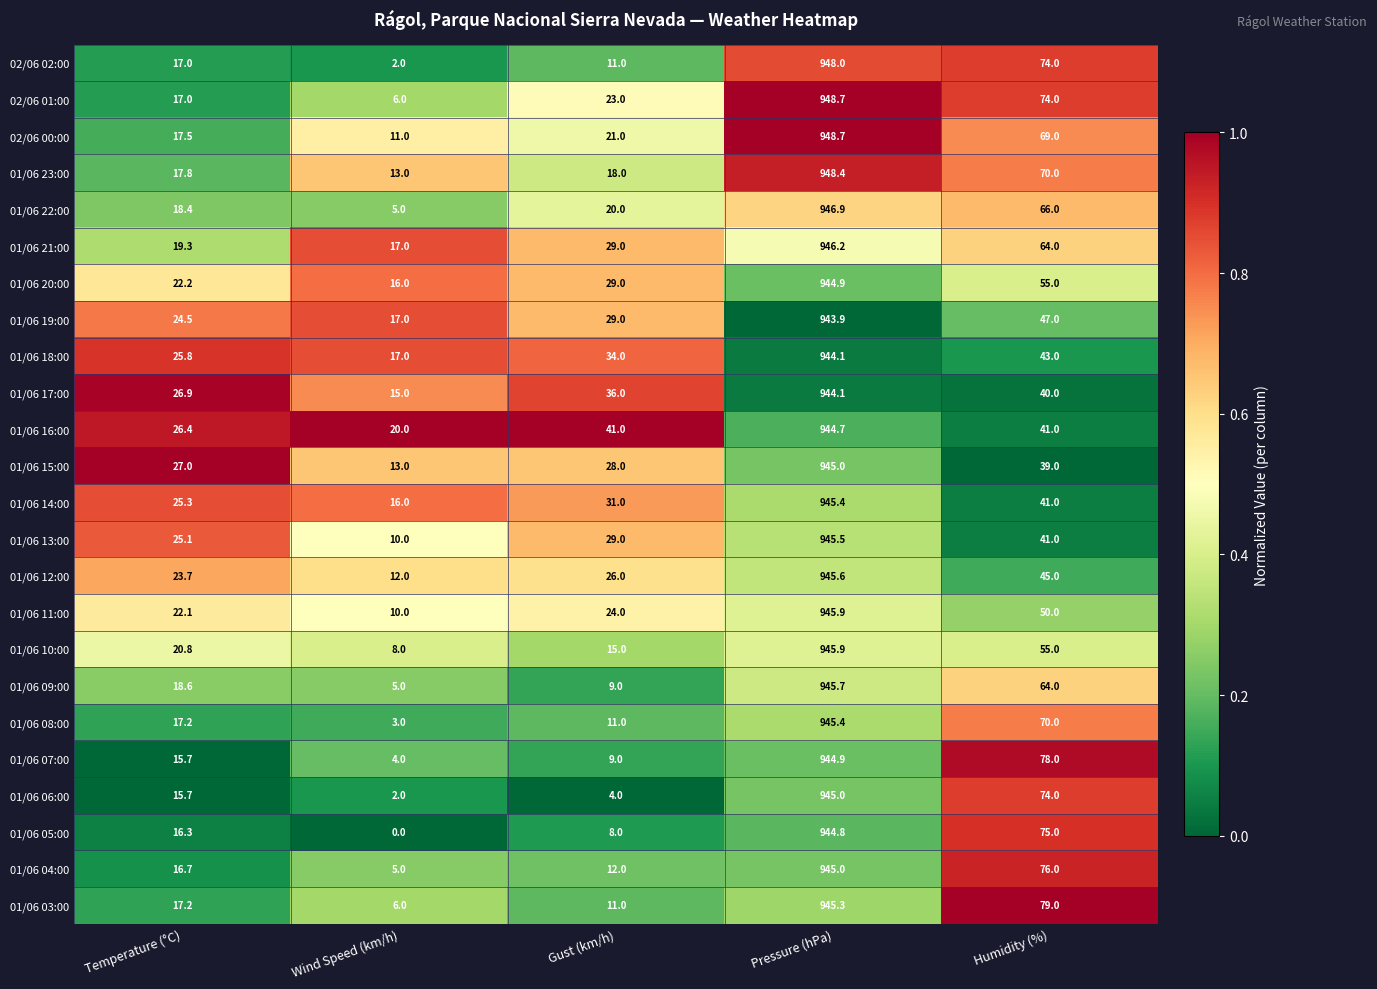

Rank the categories by 02/06 01:00 value from lowest to highest.

Wind Speed (km/h), Temperature (°C), Gust (km/h), Humidity (%), Pressure (hPa)